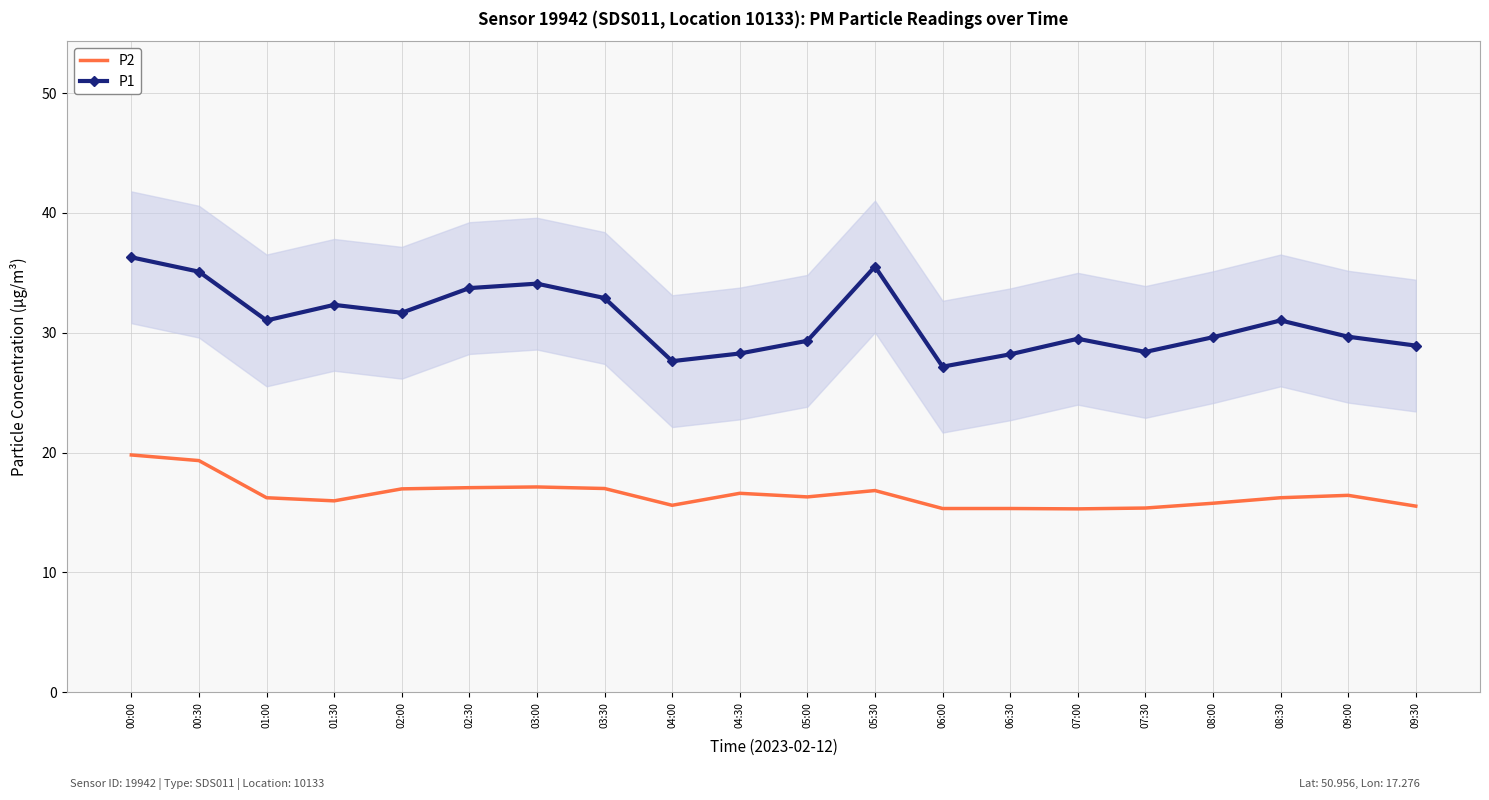

In P2, how many points are higher than both neighbors (excluding endpoints)?

4